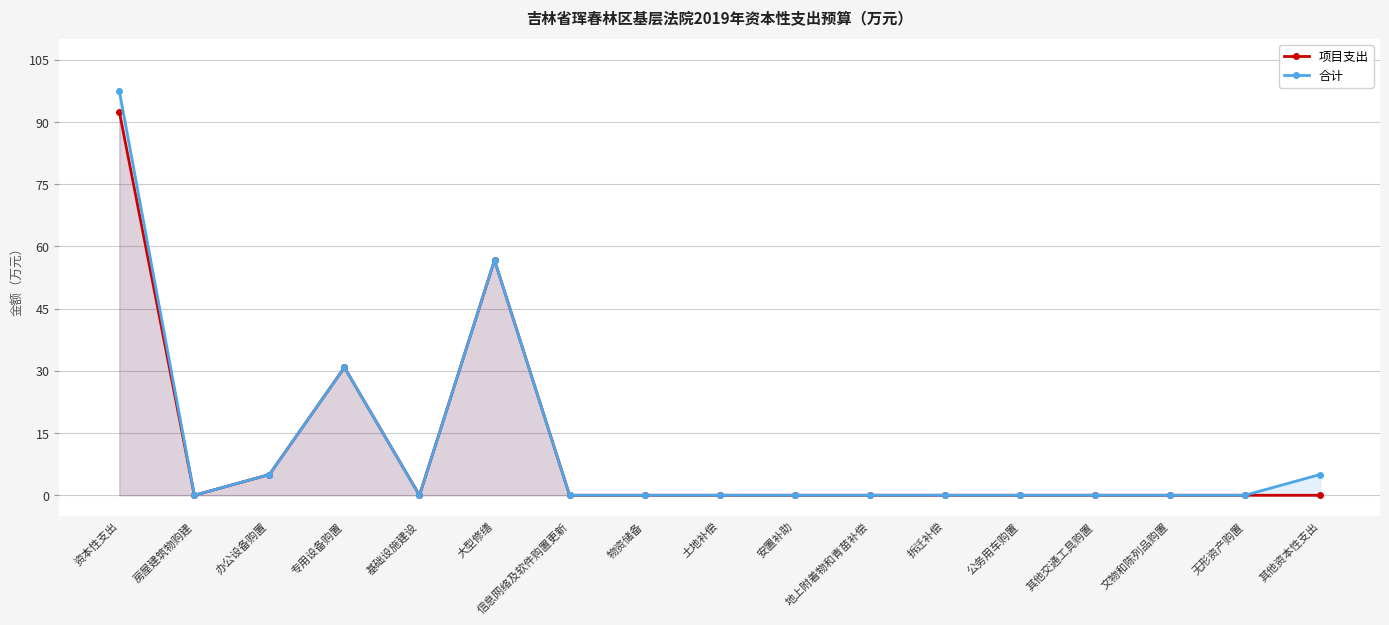

Which series has the largest total across all categories?

合计